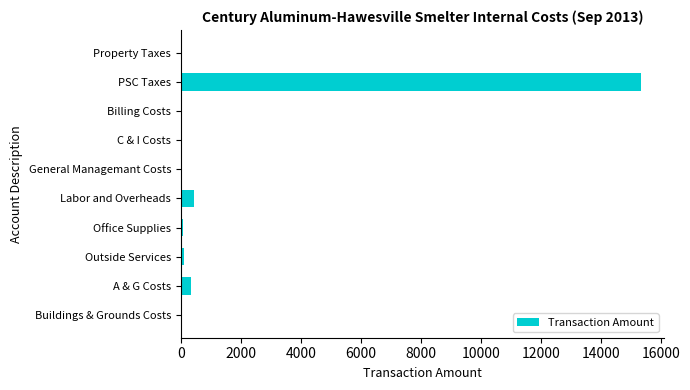

Is it true that the value at A & G Costs is 325.1?

True